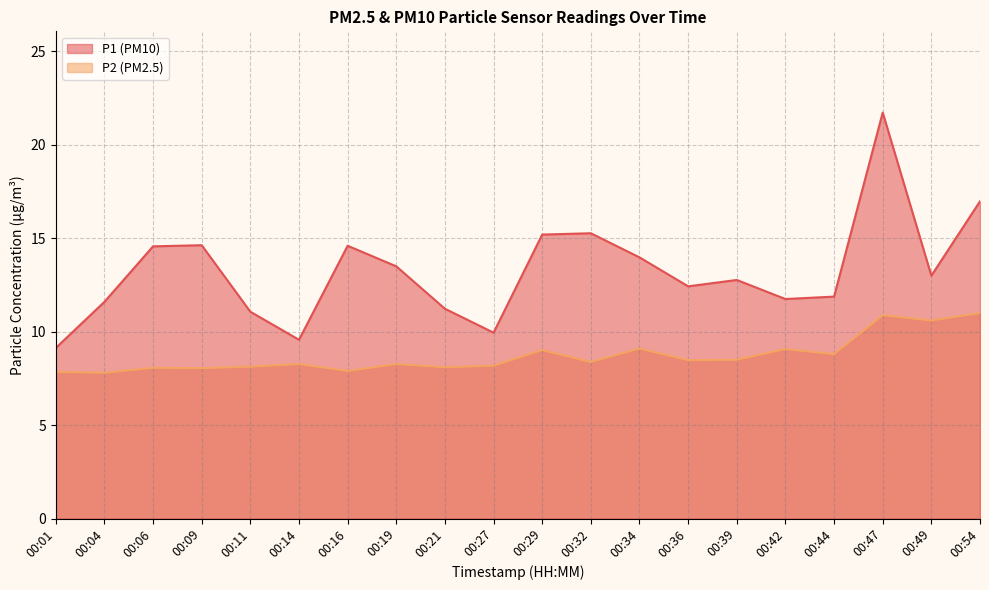

List the labels in order of P1 value, smallest first.

00:01, 00:14, 00:27, 00:11, 00:21, 00:04, 00:42, 00:44, 00:36, 00:39, 00:49, 00:19, 00:34, 00:06, 00:16, 00:09, 00:29, 00:32, 00:54, 00:47